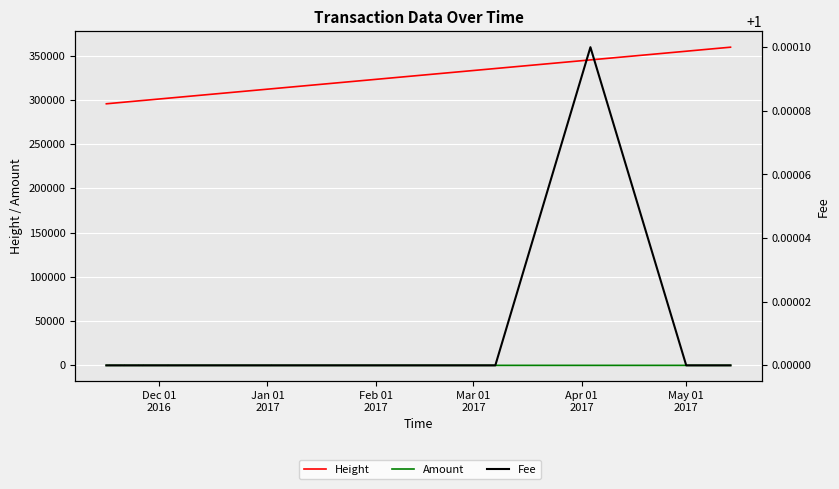

Is the value of Amount at May 01
2017 greater than the value of Height at 17?

No